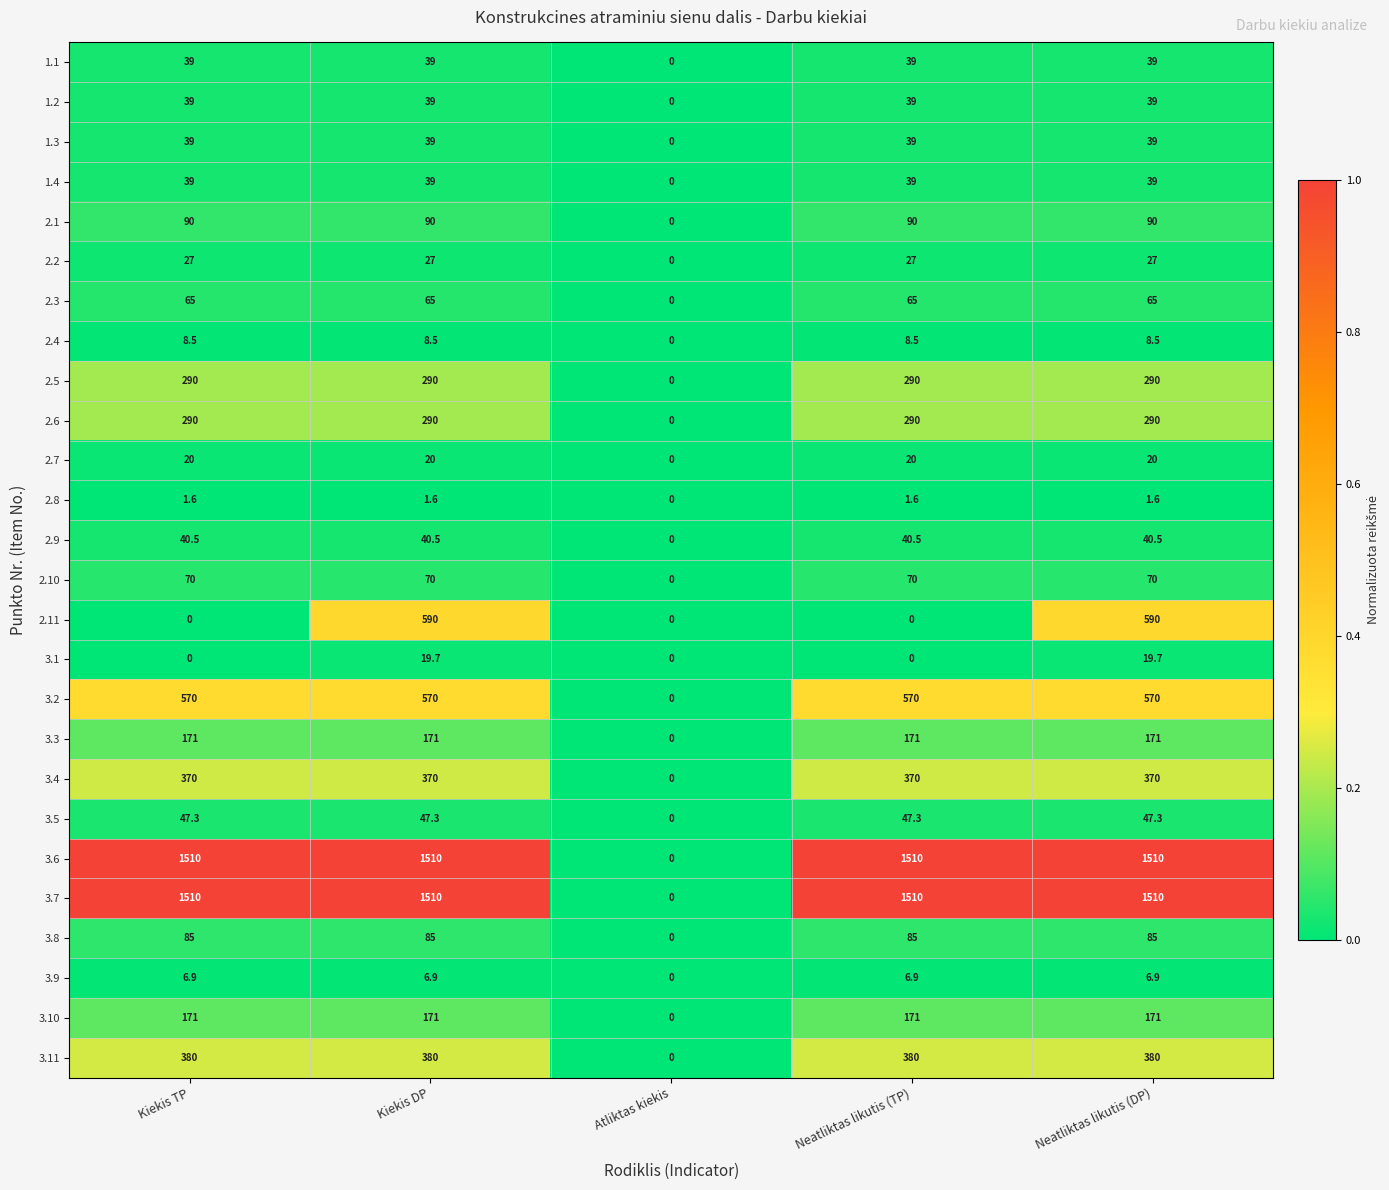

What is the spread (max minus min) of values at Neatliktas likutis (TP)?

1510.0